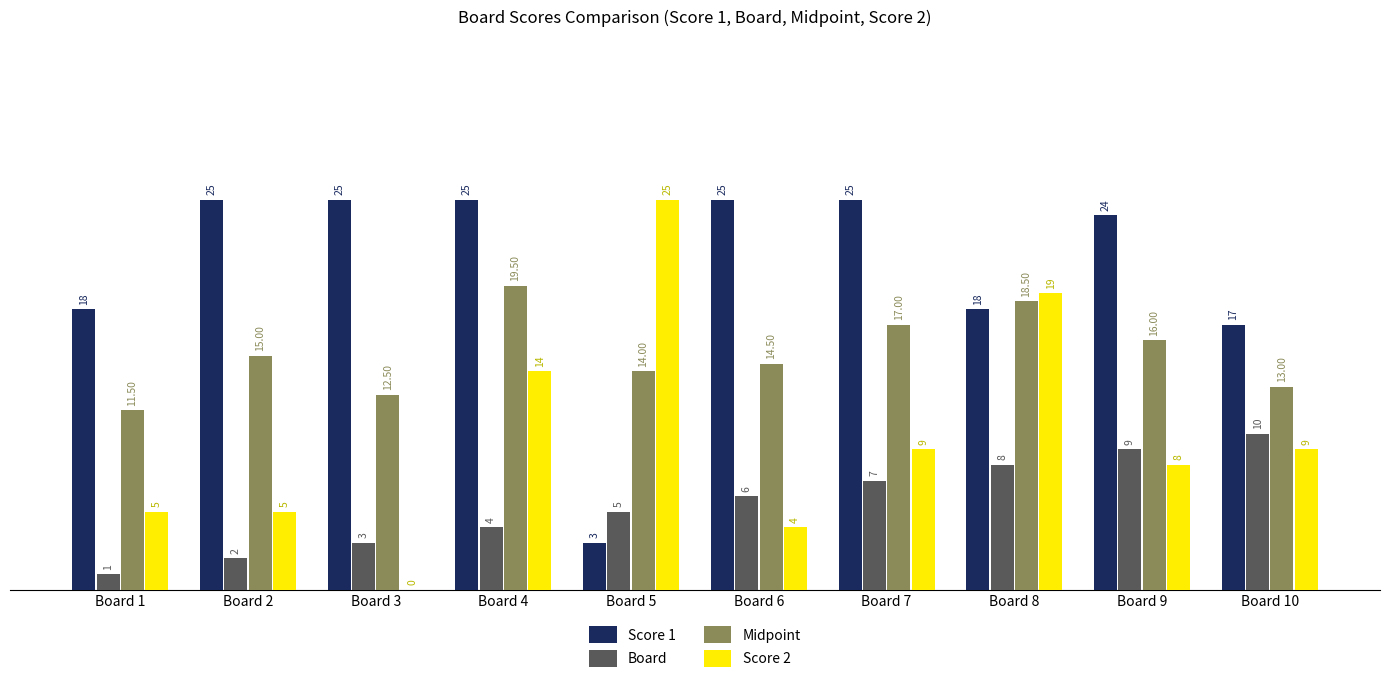

Which series has the largest range (max minus min)?

Score 2